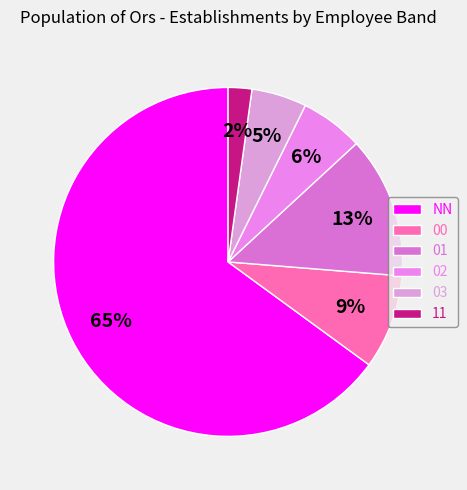

Which slice is the largest?

NN